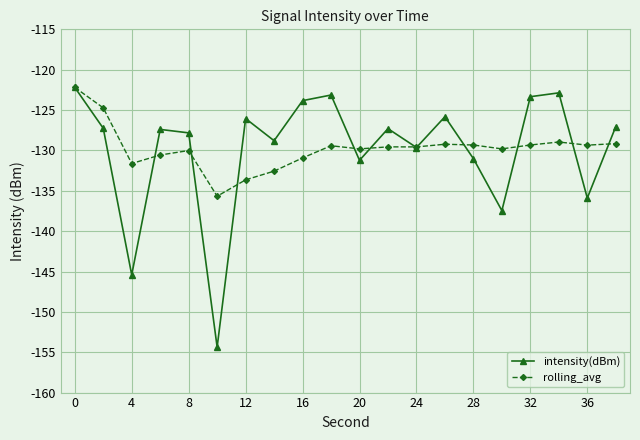

Which series has the largest range (max minus min)?

intensity(dBm)